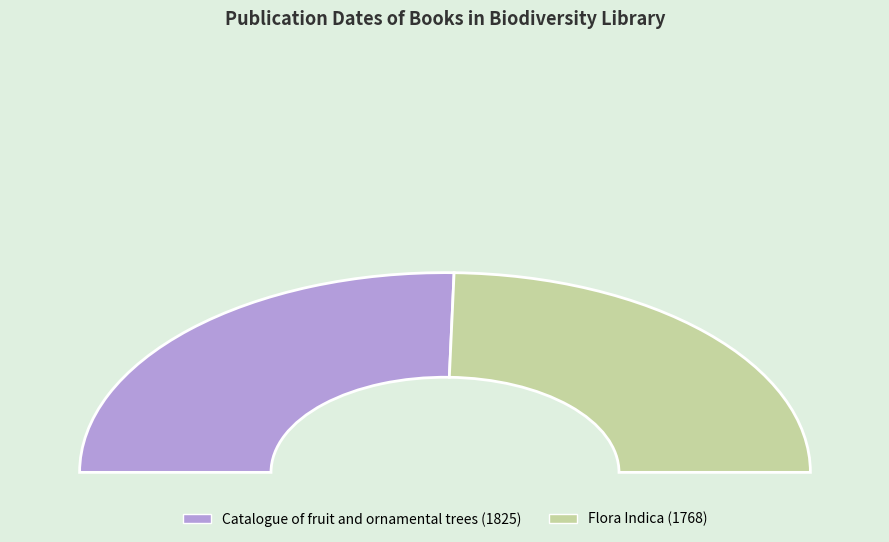

How many segments does this pie chart have?

2